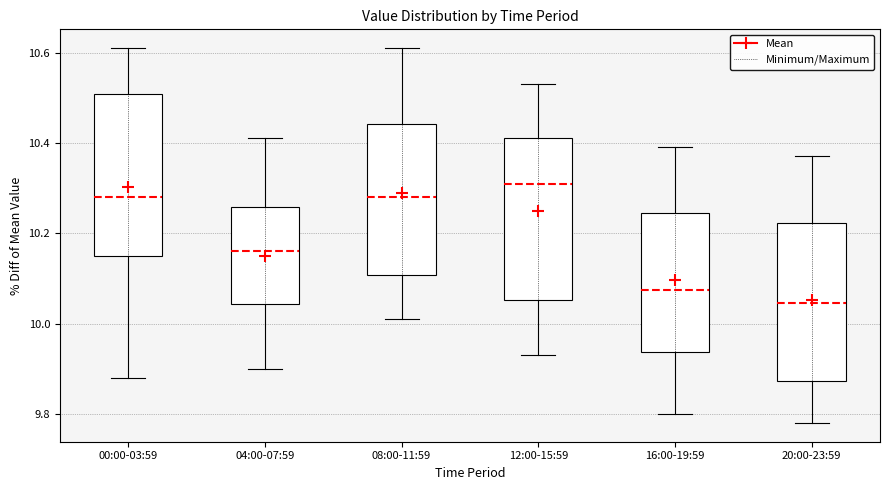

Reading left to right, transcribe this box plot: for each box, give where its median line is, the range the box spans, and where its two whiskers end, as read against the y-axis. The values are not printed on the chart, so give them approximately, as read against the axis.

00:00-03:59: median 10.28, box 10.16 to 10.50, whiskers 9.88 to 10.62
04:00-07:59: median 10.16, box 10.04 to 10.26, whiskers 9.90 to 10.42
08:00-11:59: median 10.28, box 10.10 to 10.44, whiskers 10.02 to 10.62
12:00-15:59: median 10.32, box 10.06 to 10.42, whiskers 9.94 to 10.54
16:00-19:59: median 10.08, box 9.94 to 10.24, whiskers 9.80 to 10.40
20:00-23:59: median 10.04, box 9.88 to 10.22, whiskers 9.78 to 10.38